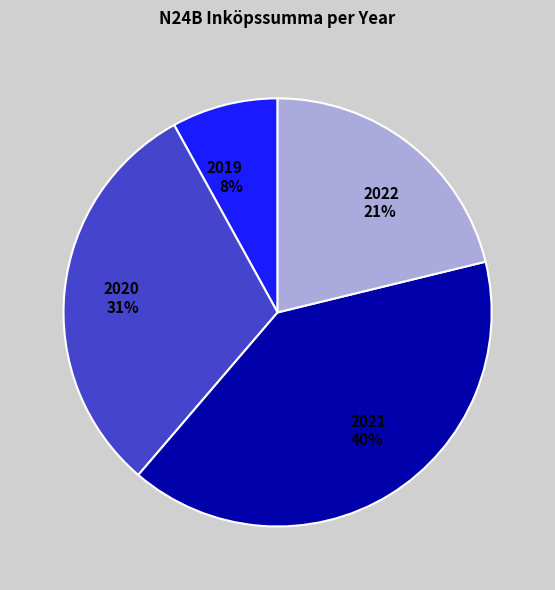

To the nearest percent, what is the combined percentage of 2022 and 2020?

52%